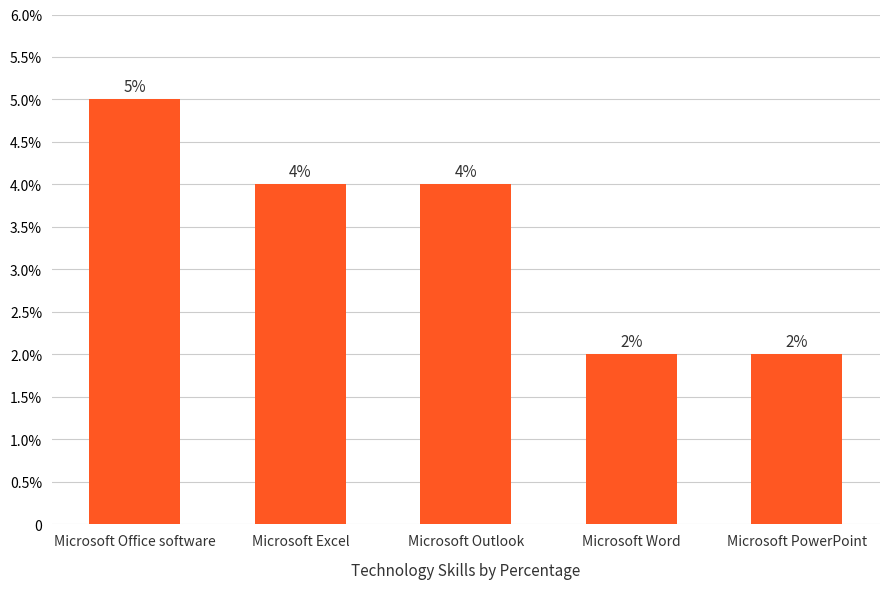

Approximately how many times larger is the value at Microsoft Excel compared to Microsoft Office software?

0.8